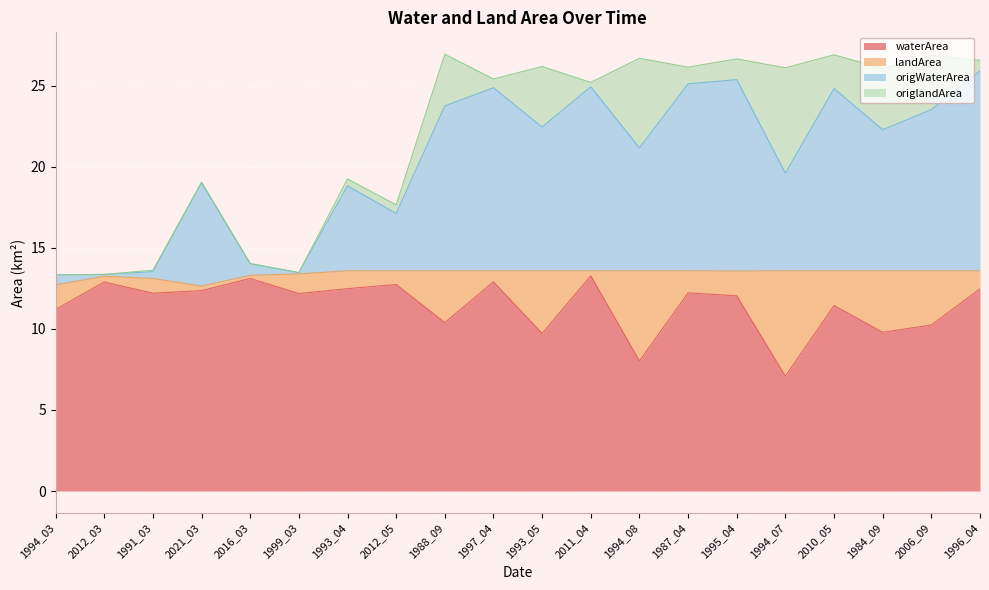

True or false: origWaterArea and waterArea cross at least once.

False